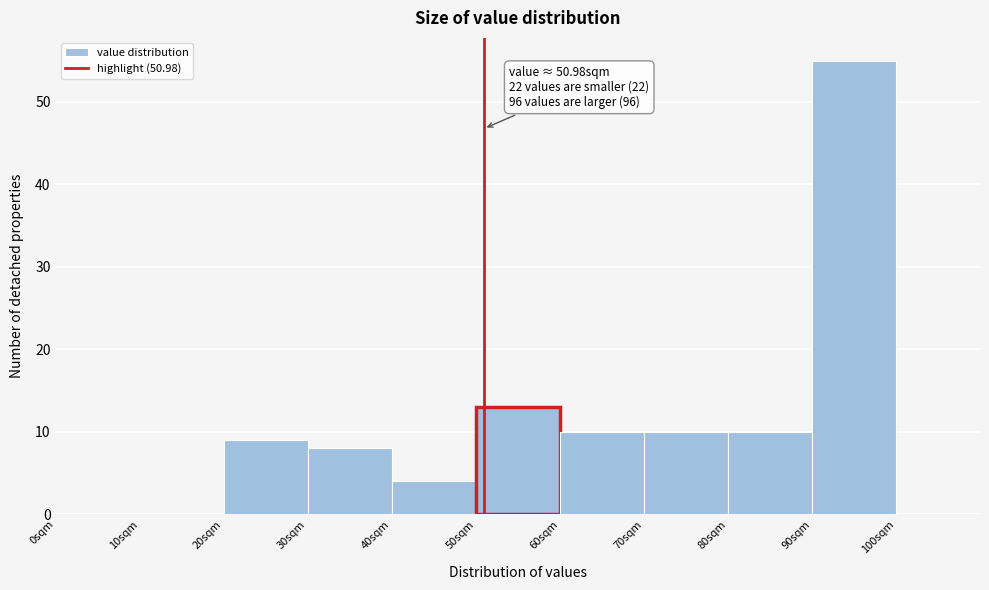

Over which range of the x-axis is the bar tallest?

90 to 100